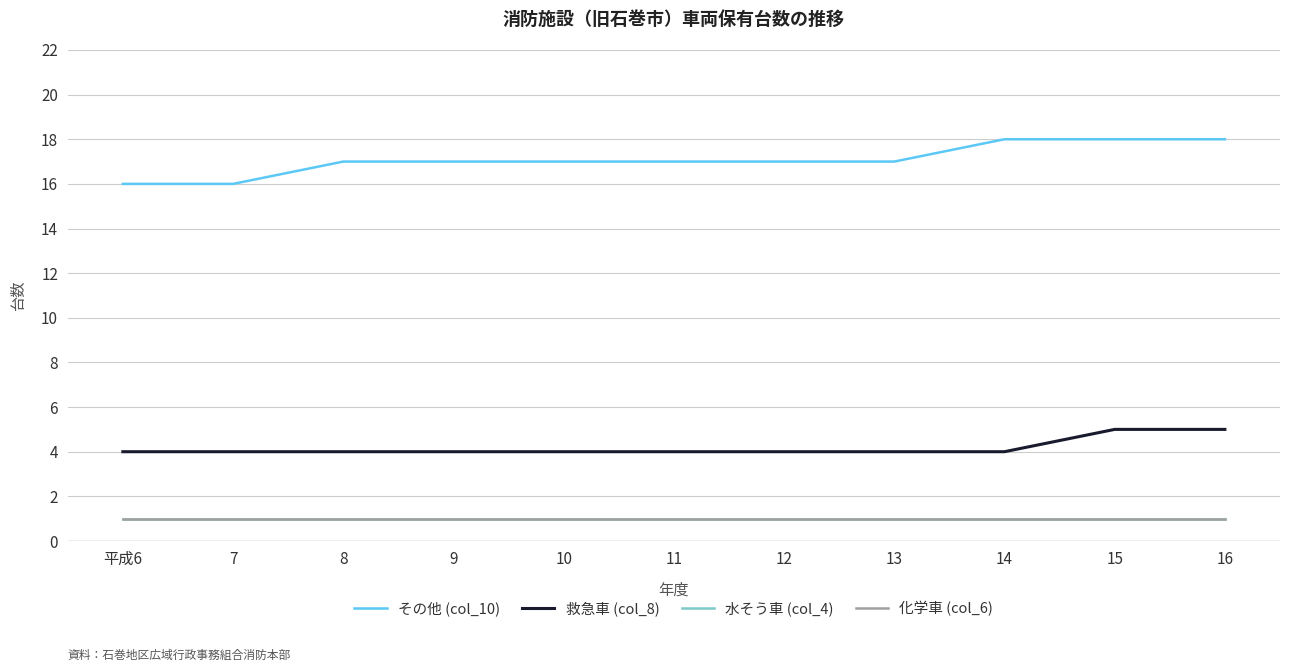

What position from the right is 12?

5